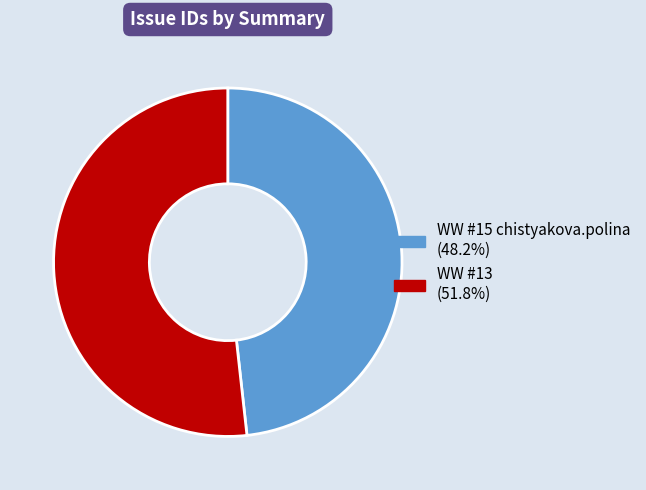

Between WW #15 chistyakova.polina and WW #13, which is larger?

WW #13